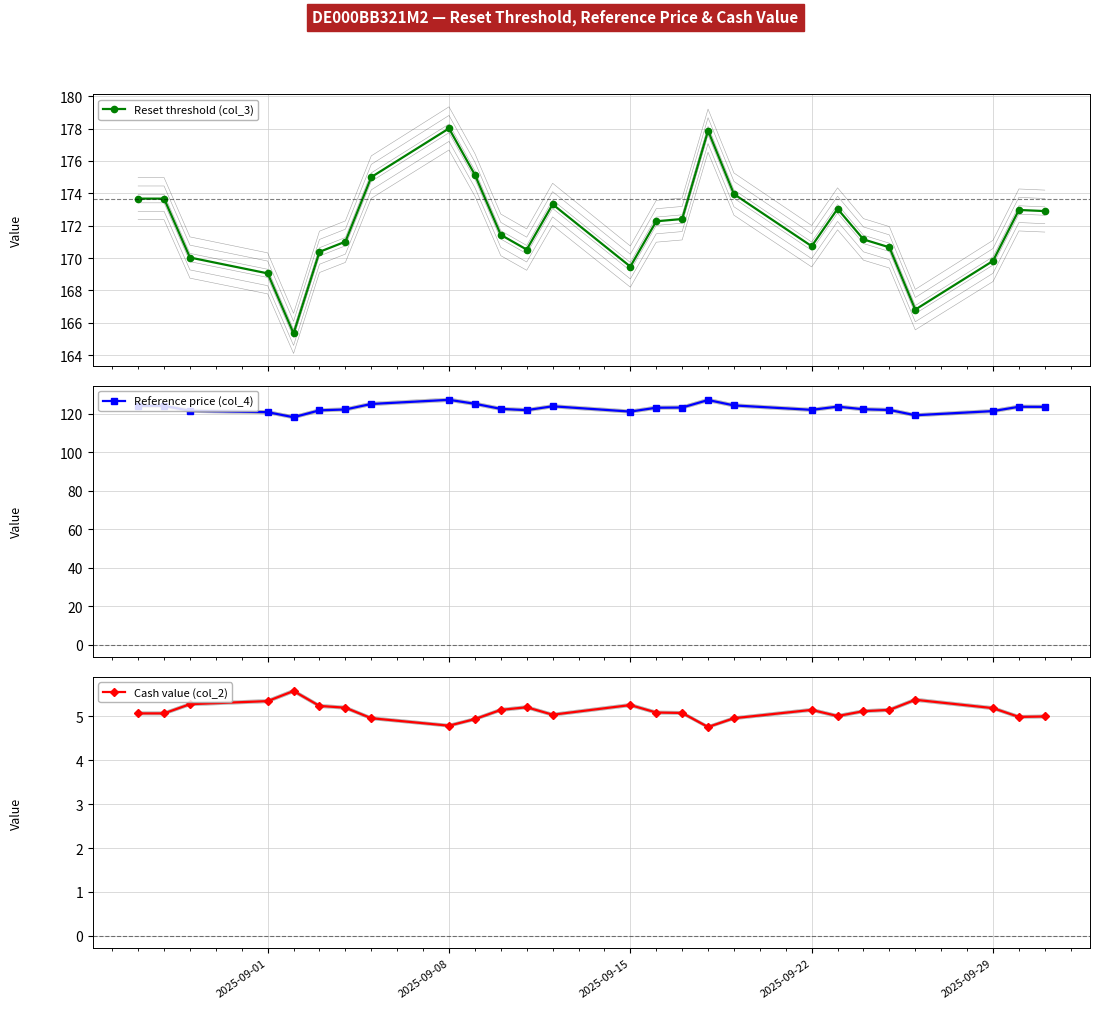

Reading left to right, extract all data points from this chart.

Reset threshold (col_3): 173.7	173.7	170.0	169.1	165.3	170.4	171.0	175.0	178.0	175.1	171.4	170.5	173.3	169.5	172.3	172.4	177.9	173.9	170.7	173.0	171.2	170.7	166.8	169.8	173.0	172.9
Reference price (col_4): 124.0	124.0	121.5	120.8	118.1	121.7	122.2	125.0	127.2	125.1	122.5	121.8	123.8	121.0	123.0	123.2	127.0	124.2	122.0	123.6	122.2	121.9	119.2	121.3	123.5	123.5
Cash value (col_2): 5.1	5.1	5.3	5.3	5.6	5.2	5.2	5.0	4.8	4.9	5.2	5.2	5.0	5.3	5.1	5.1	4.8	5.0	5.2	5.0	5.1	5.2	5.4	5.2	5.0	5.0